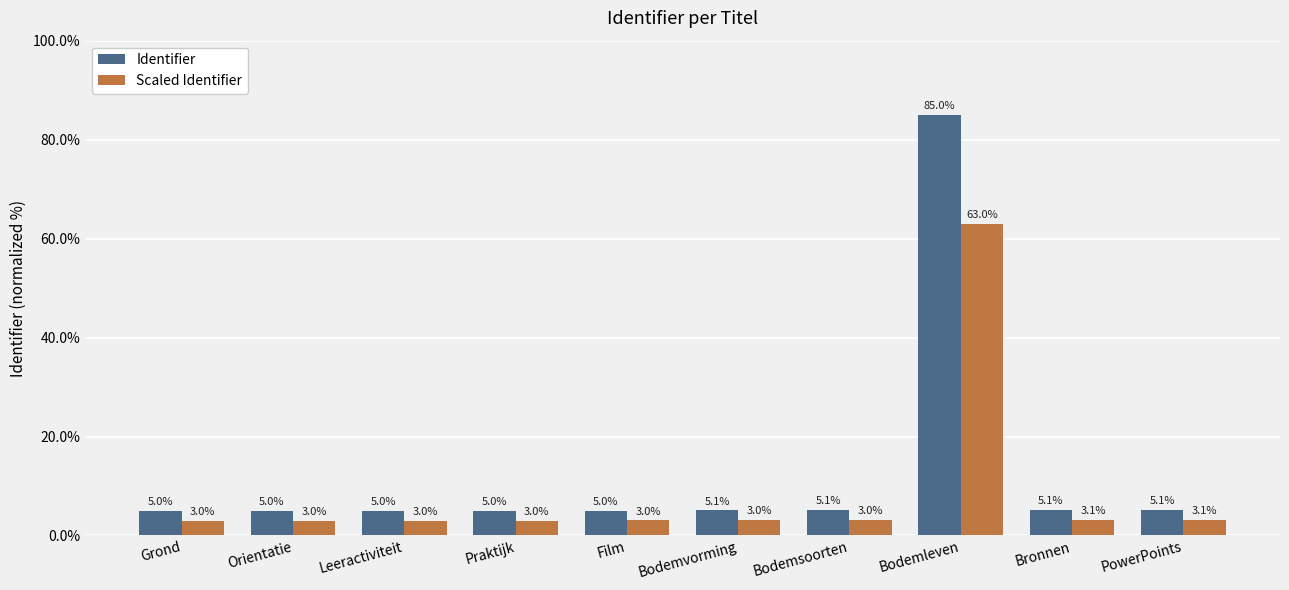

At which label does Identifier reach its peak?

Bodemleven